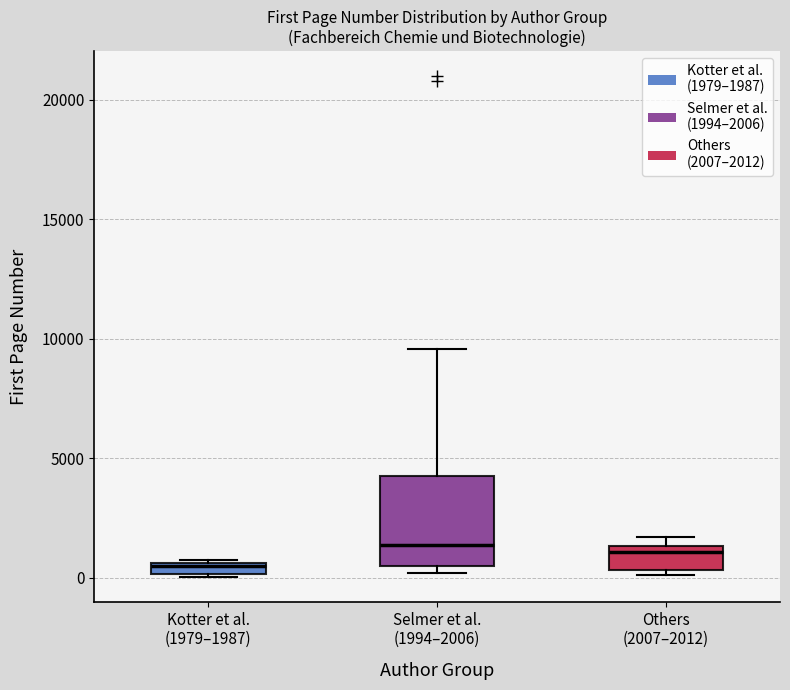

Where is the upper edge of the box for Kotter et al. (1979–1987) on the y-axis? The values are not printed on the chart, so give them approximately, as read against the axis.

500